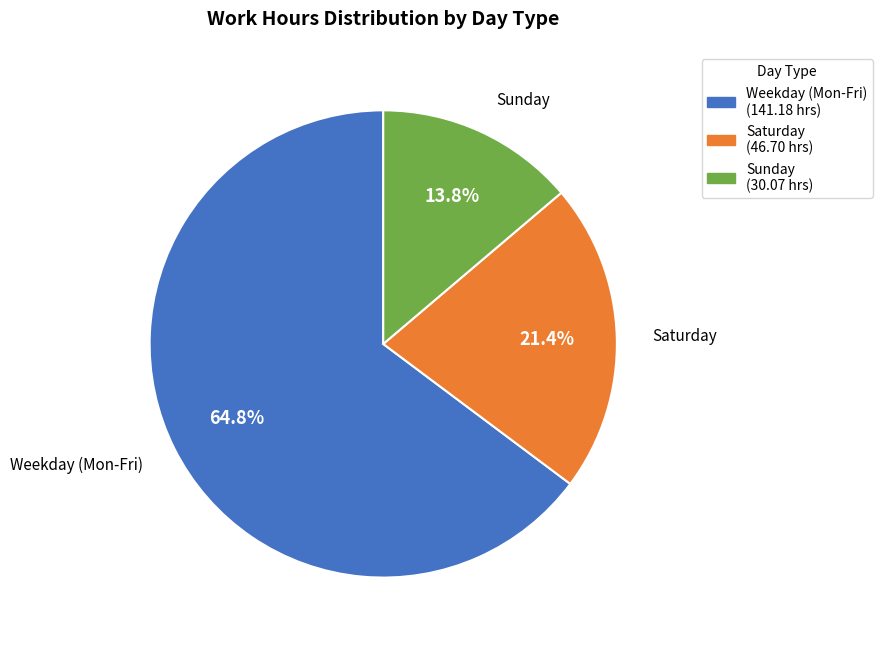

Is there any slice that represents more than half of the pie?

Yes